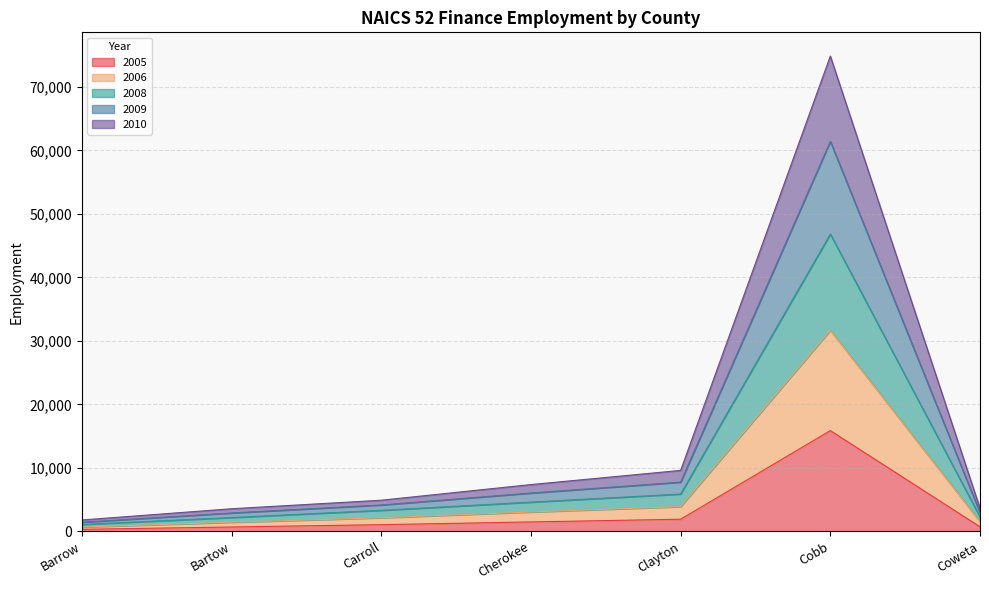

What is the total value across all series at Clayton?

9598